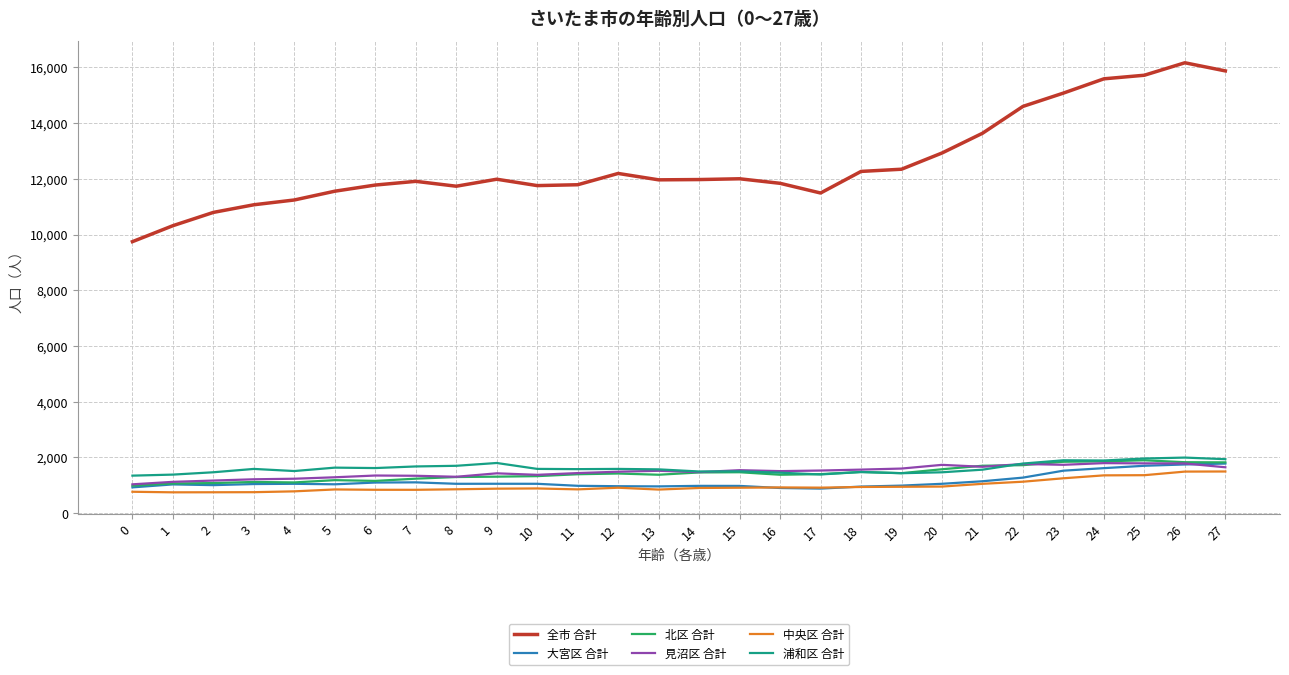

What is the minimum value shown in the chart?

750